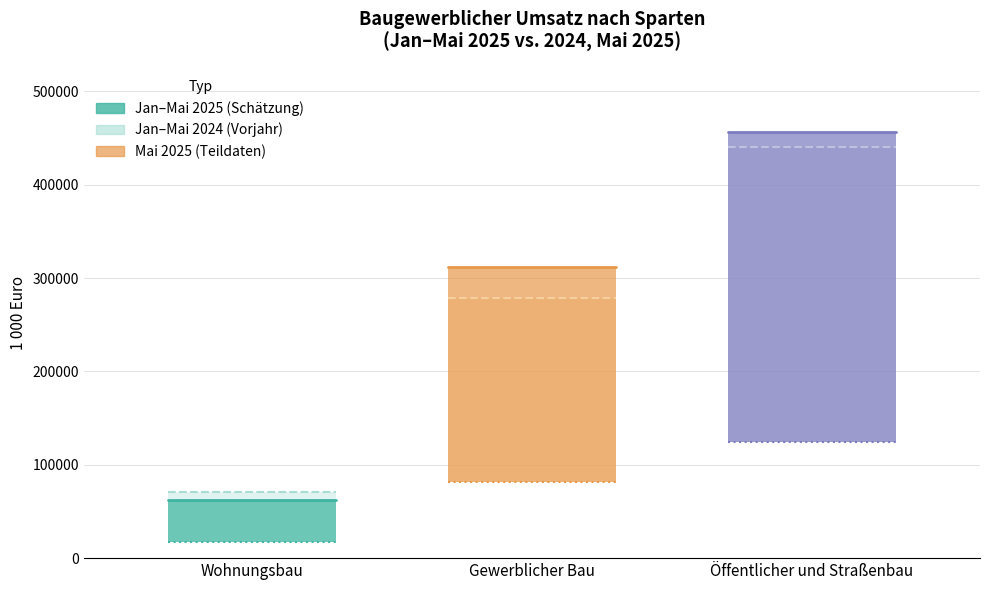

What is the label of the 1st point from the right?

Öffentlicher und Straßenbau